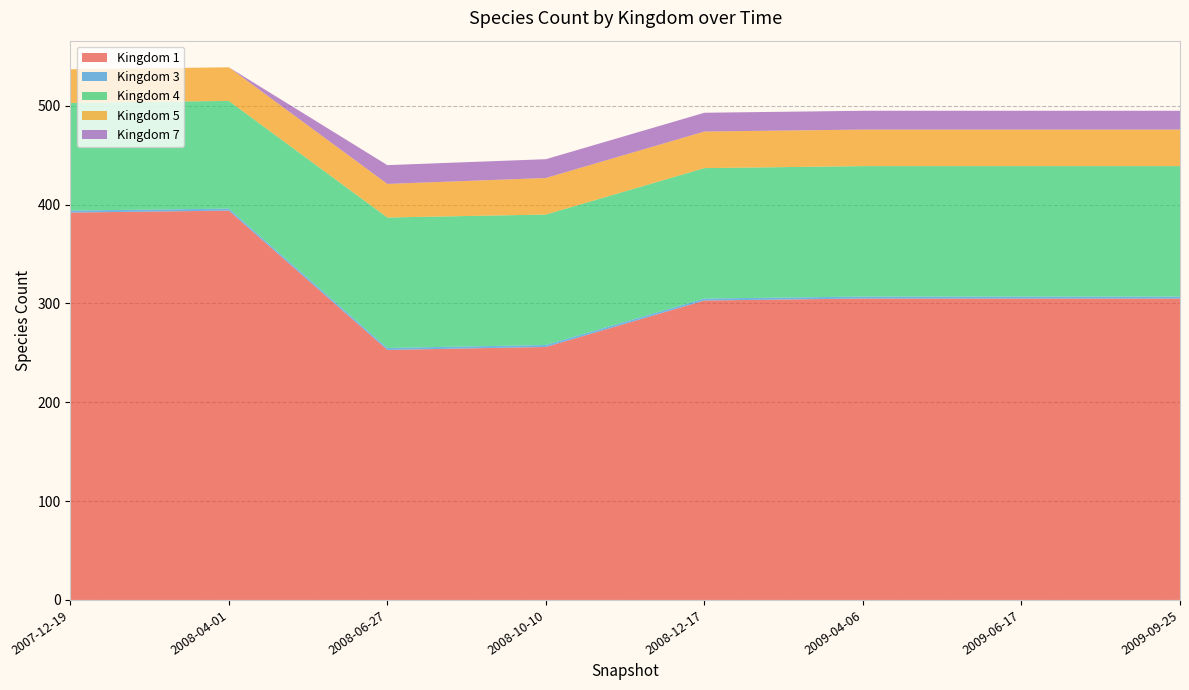

Reading left to right, list all the values displayed in this chart.

1: 2007-12-19=392	2008-04-01=394	2008-06-27=253	2008-10-10=256	2008-12-17=303	2009-04-06=305	2009-06-17=305	2009-09-25=305
3: 2007-12-19=2	2008-04-01=2	2008-06-27=2	2008-10-10=2	2008-12-17=2	2009-04-06=2	2009-06-17=2	2009-09-25=2
4: 2007-12-19=109	2008-04-01=109	2008-06-27=132	2008-10-10=132	2008-12-17=132	2009-04-06=132	2009-06-17=132	2009-09-25=132
5: 2007-12-19=34	2008-04-01=34	2008-06-27=34	2008-10-10=37	2008-12-17=37	2009-04-06=37	2009-06-17=37	2009-09-25=37
7: 2007-12-19=0	2008-04-01=0	2008-06-27=19	2008-10-10=19	2008-12-17=19	2009-04-06=19	2009-06-17=19	2009-09-25=19